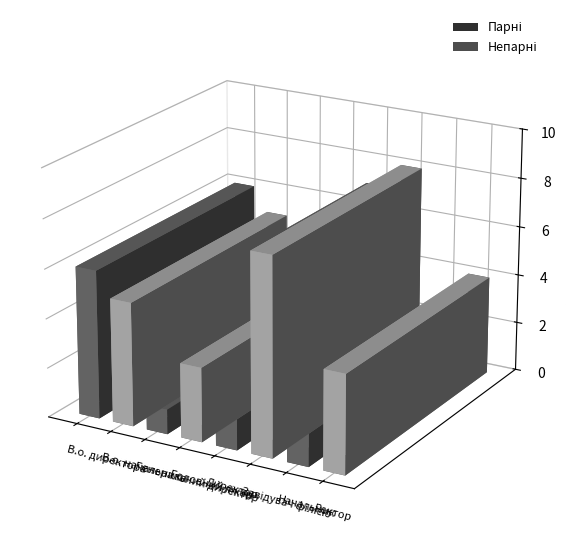

Where is the data nearest to the value 4?

Ректор